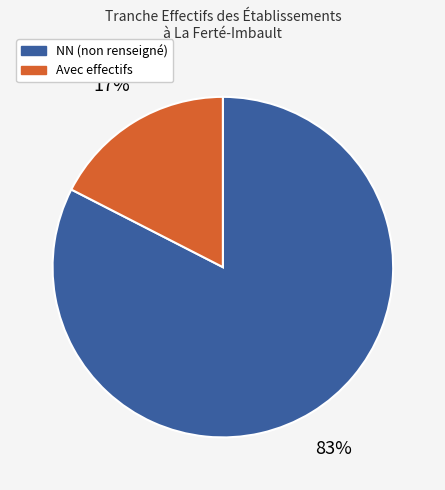

To the nearest percent, what is the average slice percentage?

50%